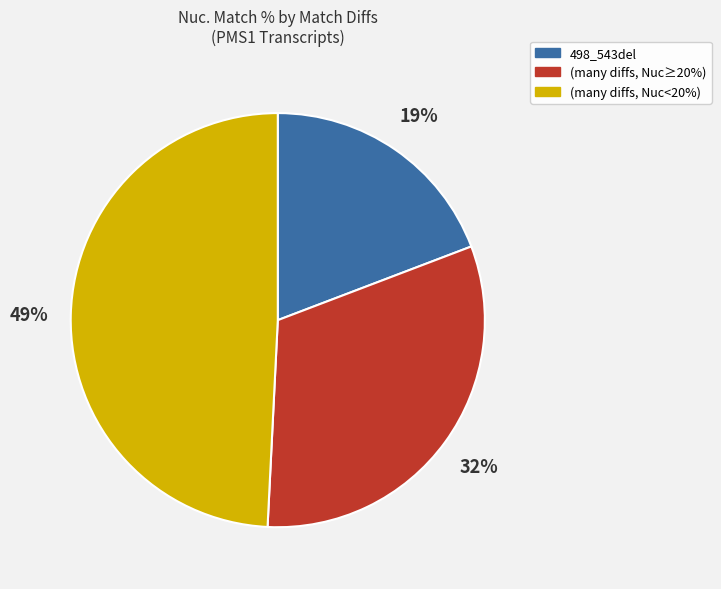

To the nearest percent, what is the average slice percentage?

33%